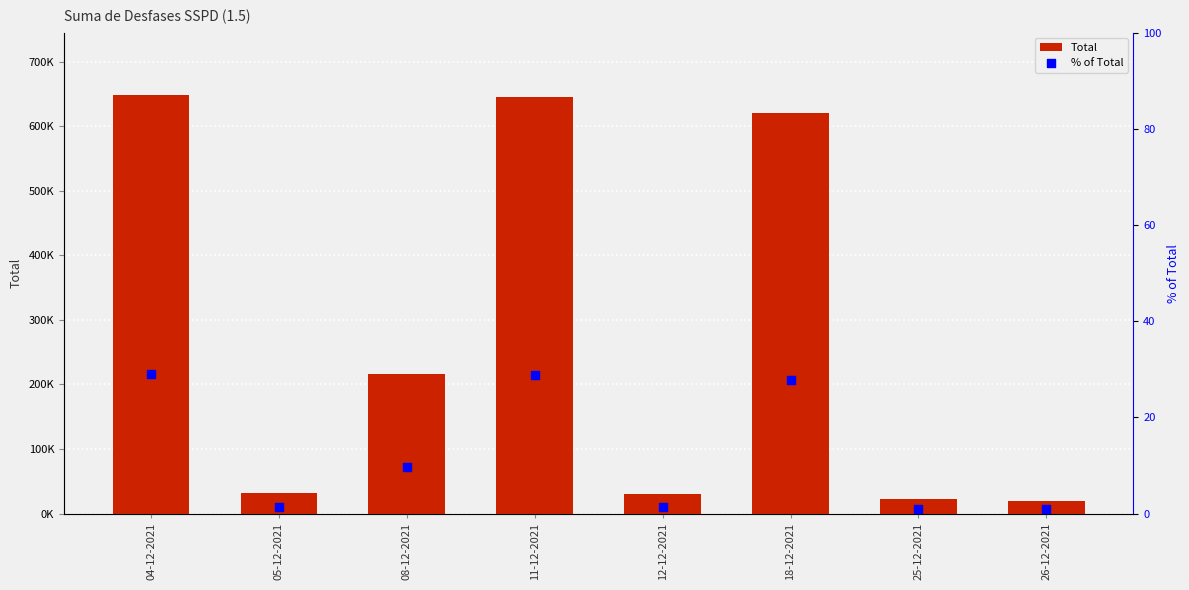

Which series contains the highest Y value?

Total